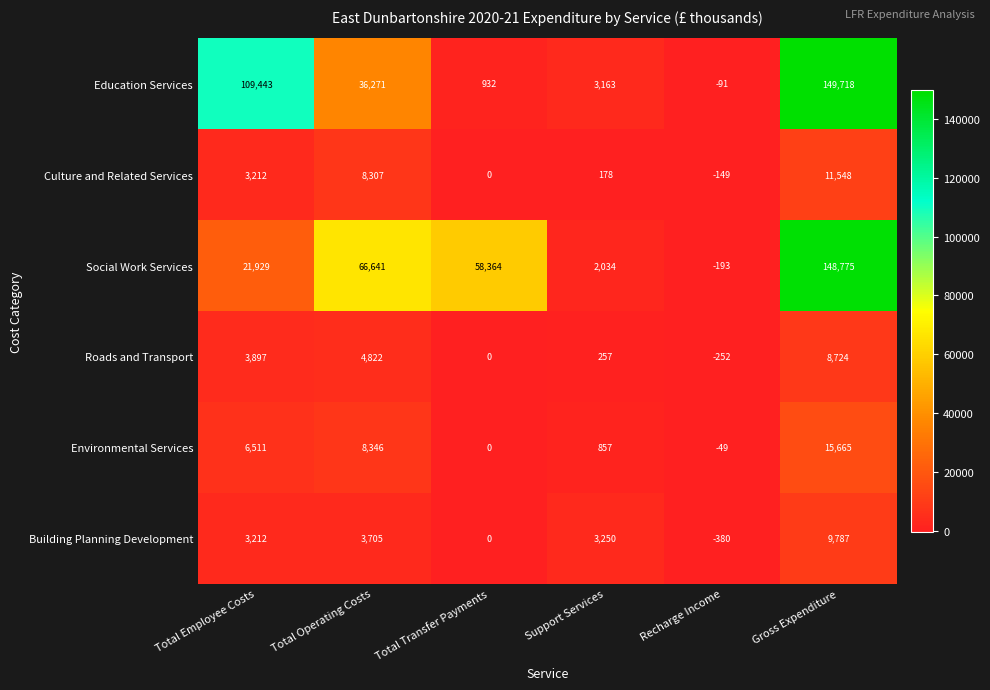

How many distinct data groups are displayed?

6